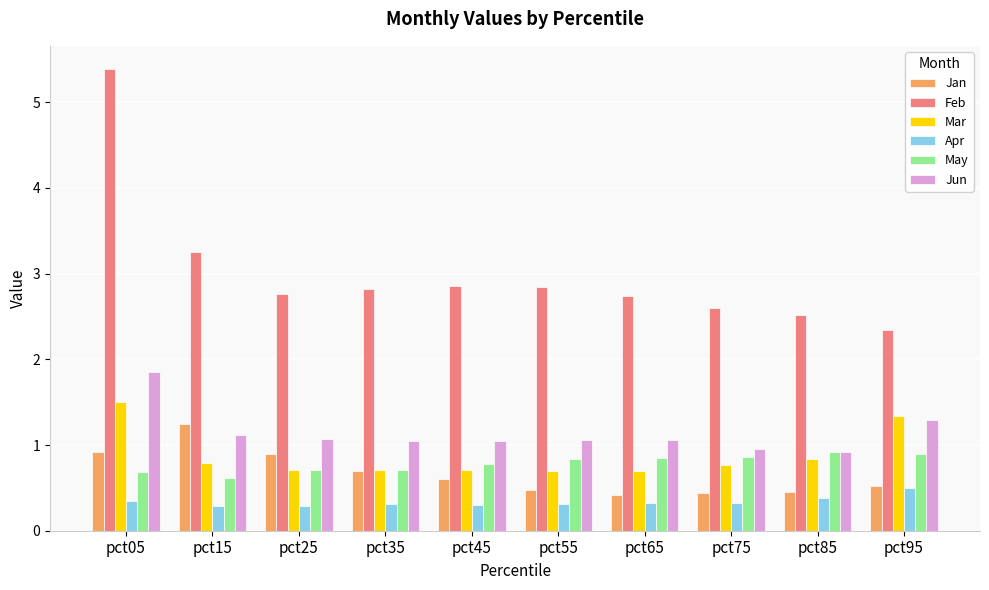

What is the difference between the highest and lowest values at pct15?

3.0